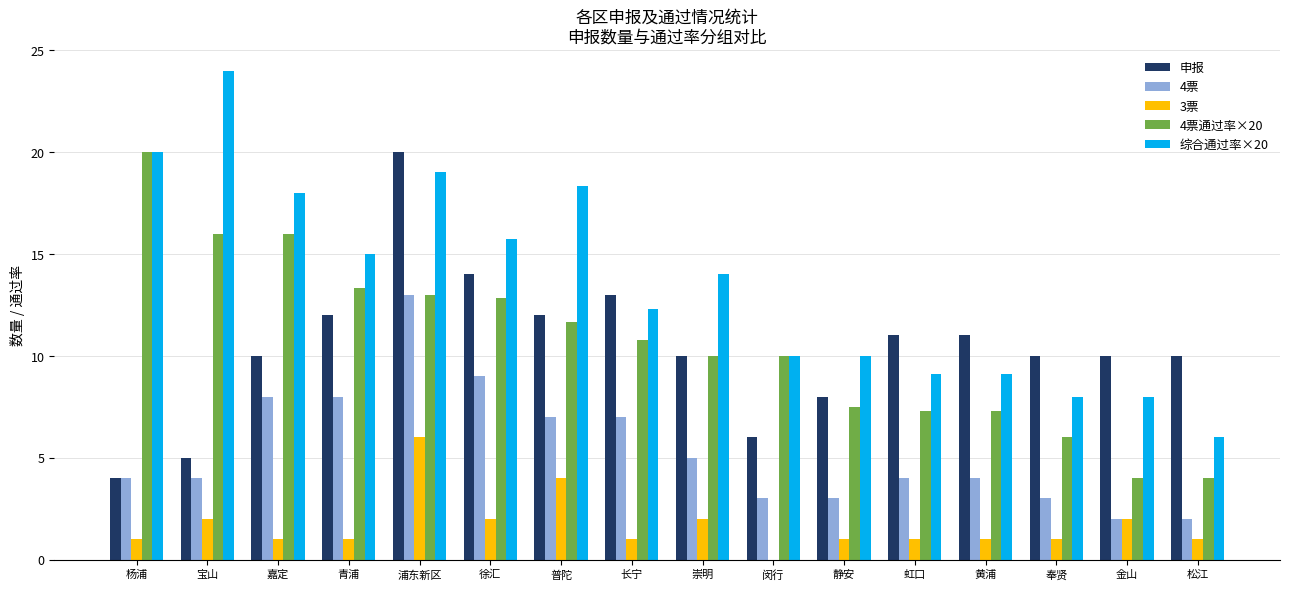

True or false: 申报 has a value of 11.0 at 黄浦.

True